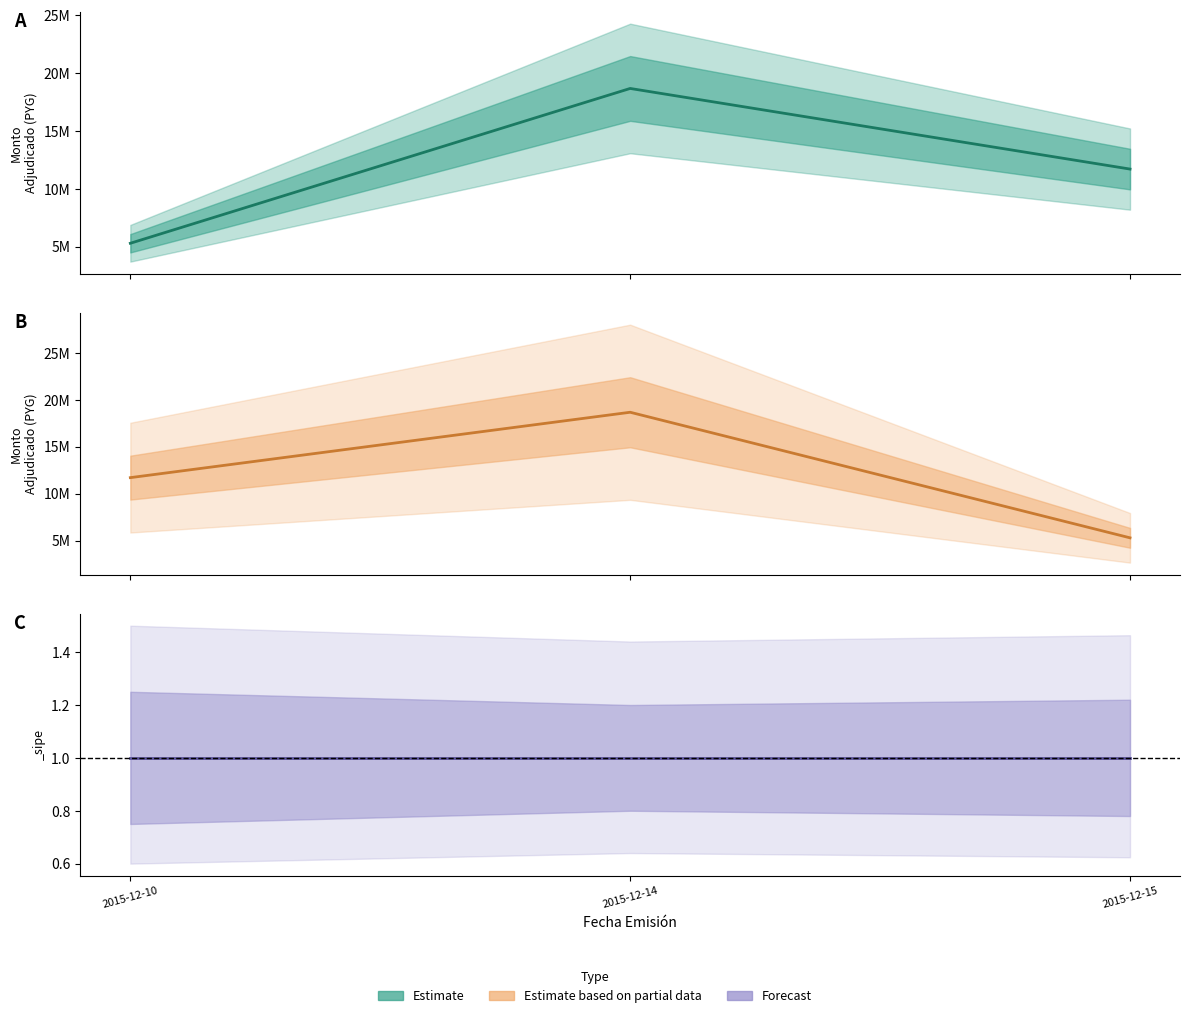

Rank the categories by value from lowest to highest.

2015-12-15, 2015-12-10, 2015-12-14